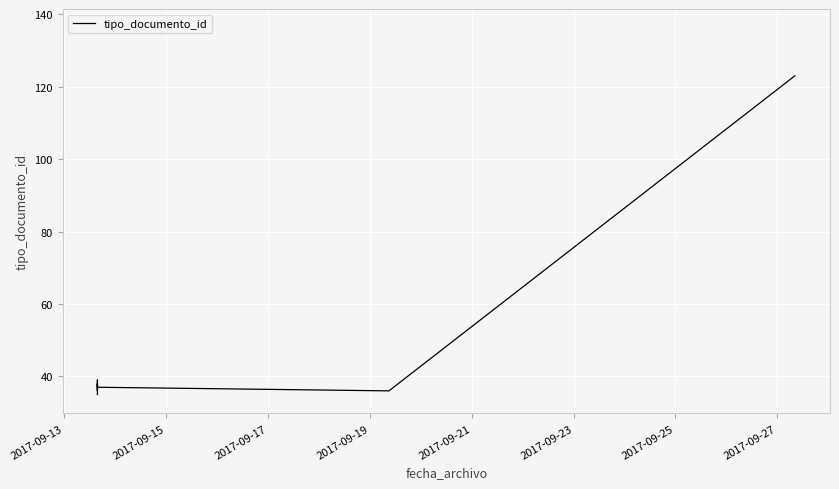

How many points are lower than both their immediate neighbors (excluding endpoints)?

2